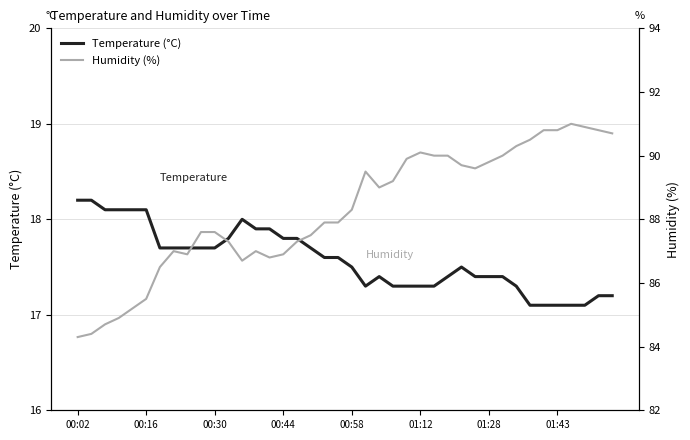

Which series has the largest total across all categories?

Humidity (%)